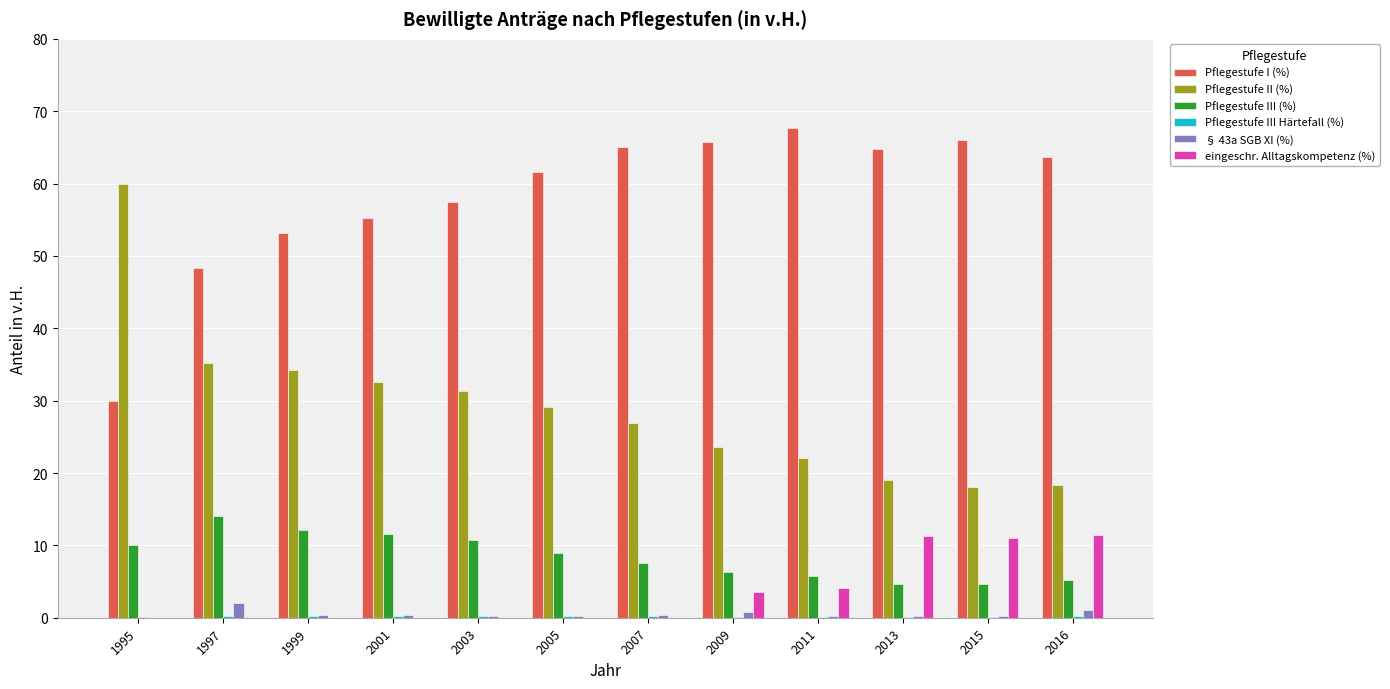

The Pflegestufe III (%) series shows 2.0 at 2009. True or false?

False